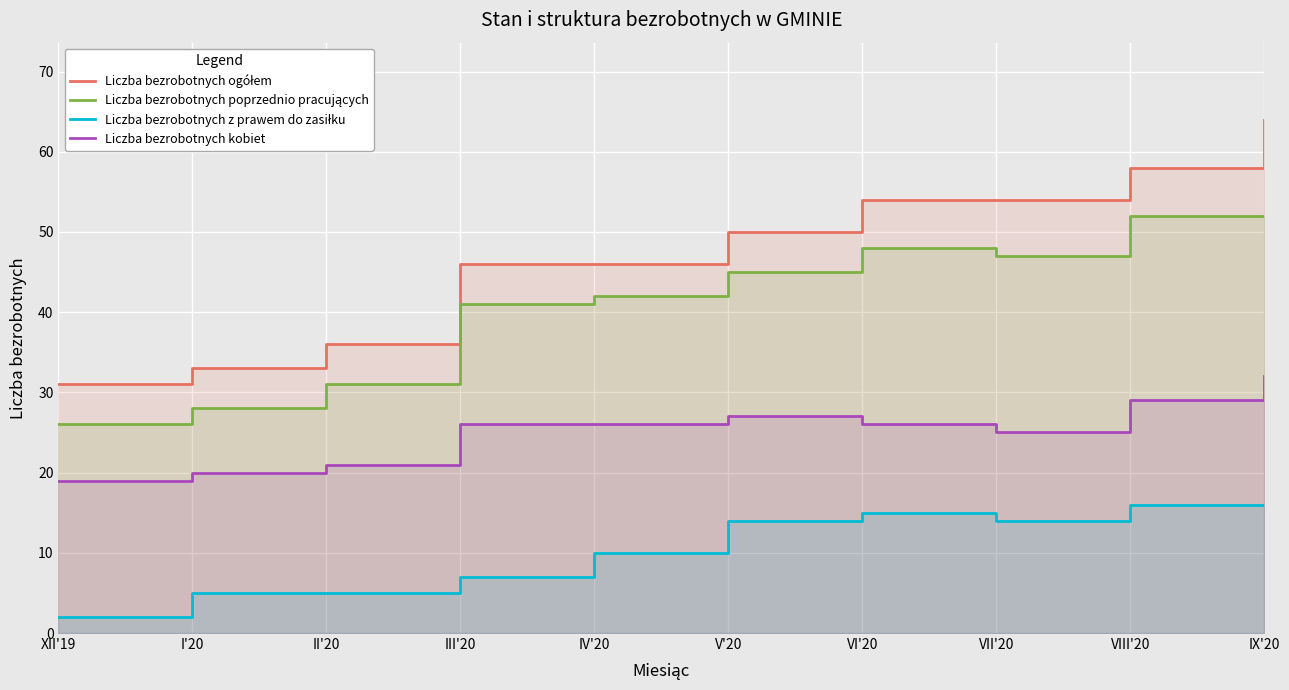

At which label is Liczba bezrobotnych z prawem do zasiłku closest to 9?

IV'20